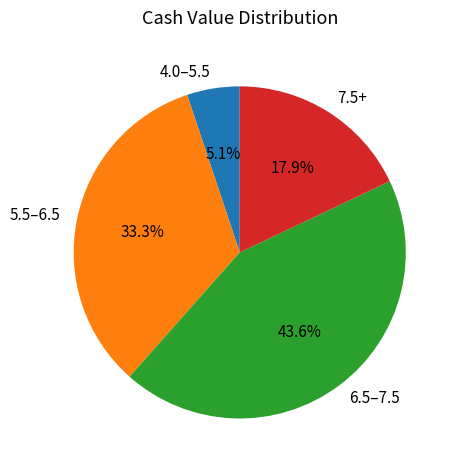

Rank the categories by value from highest to lowest.

6.5–7.5, 5.5–6.5, 7.5+, 4.0–5.5